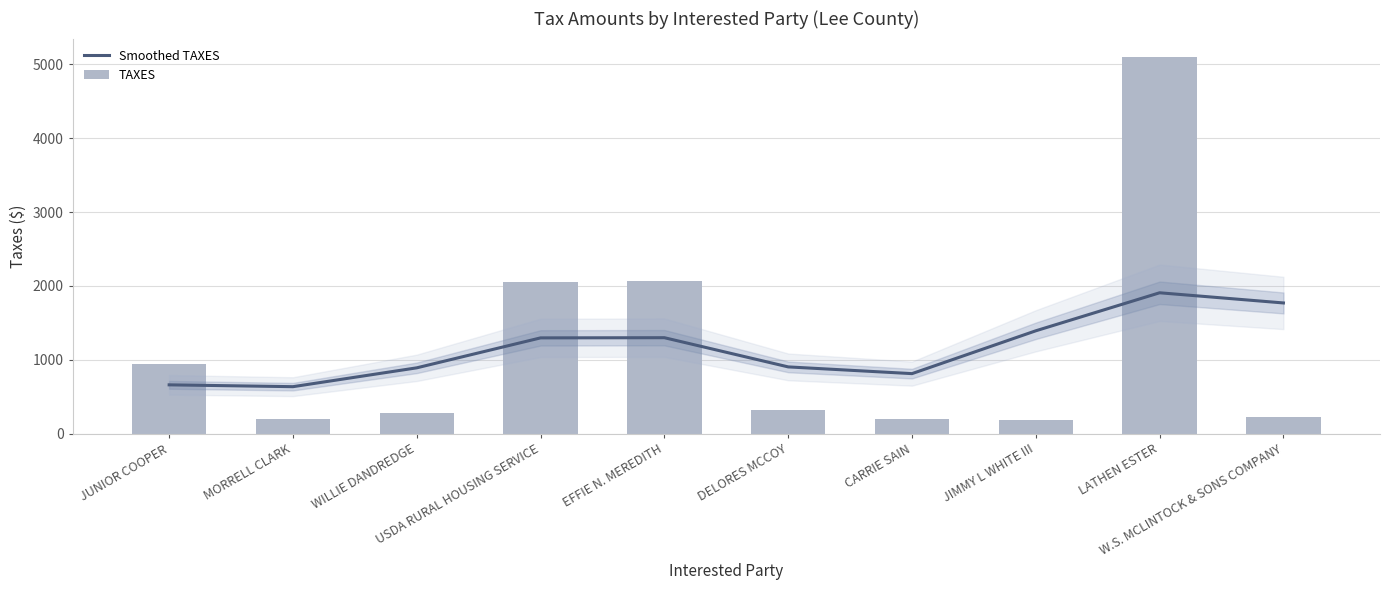

Reading right to left, list all the values displayed in this chart.

Smoothed TAXES: 1770.2	1907.8	1393.7	814.4	905.4	1300.3	1297.9	892.8	637.9	662.7
TAXES: 230.0	5091.0	183.0	207.0	317.0	2071.0	2059.0	276.0	207.0	942.0